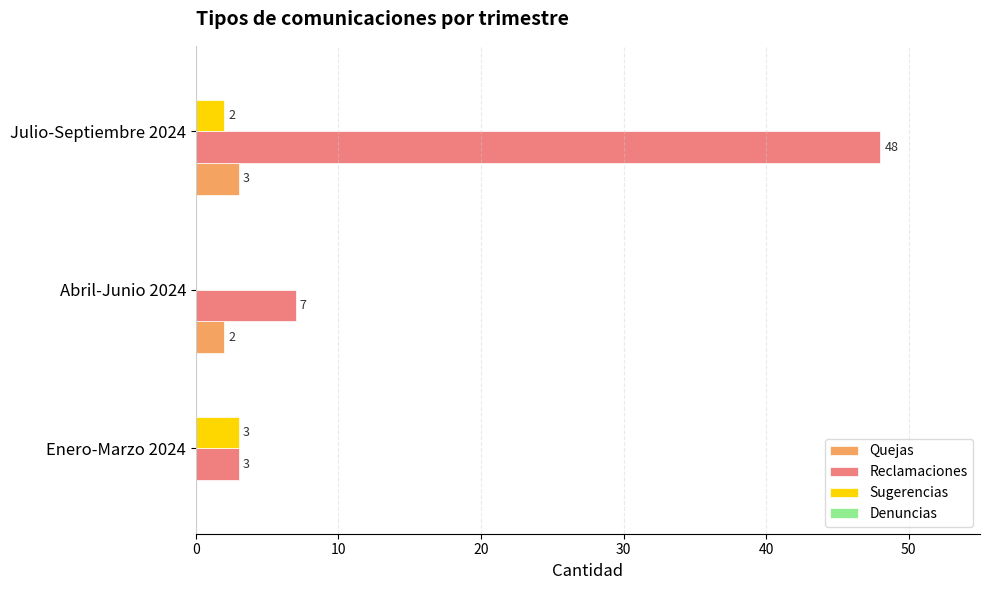

At which label does Quejas reach its peak?

Julio-Septiembre 2024